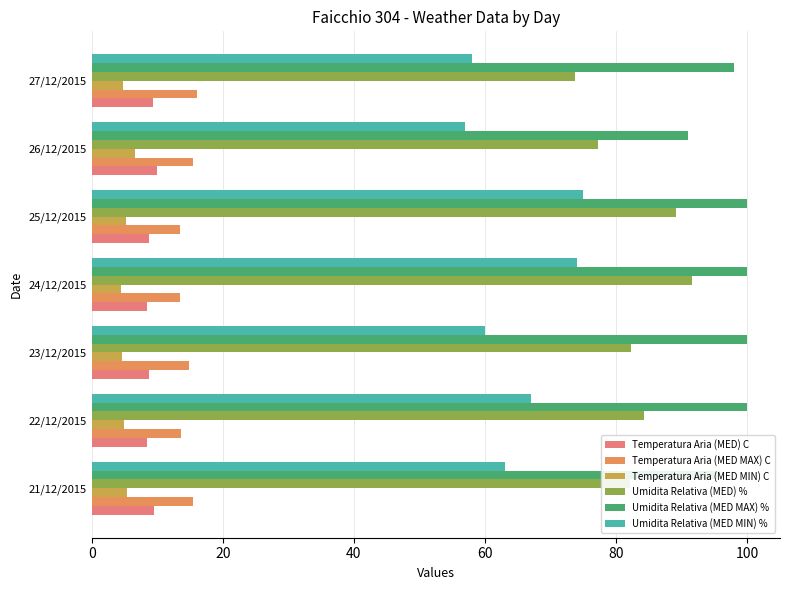

How many data points in Umidita Relativa (MED MAX) % are less than 100?

3